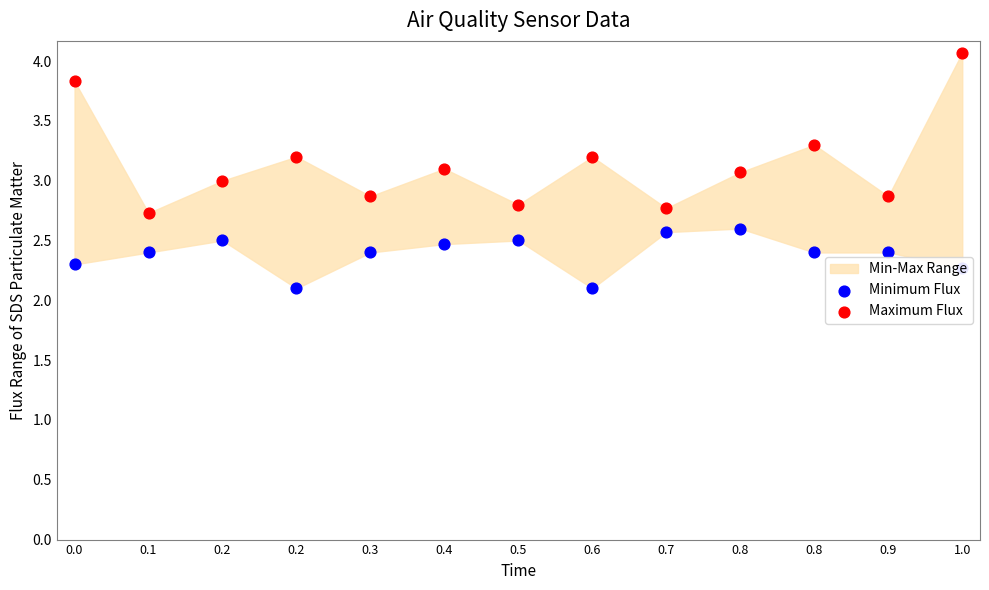

Which series has the largest total across all categories?

Maximum Flux